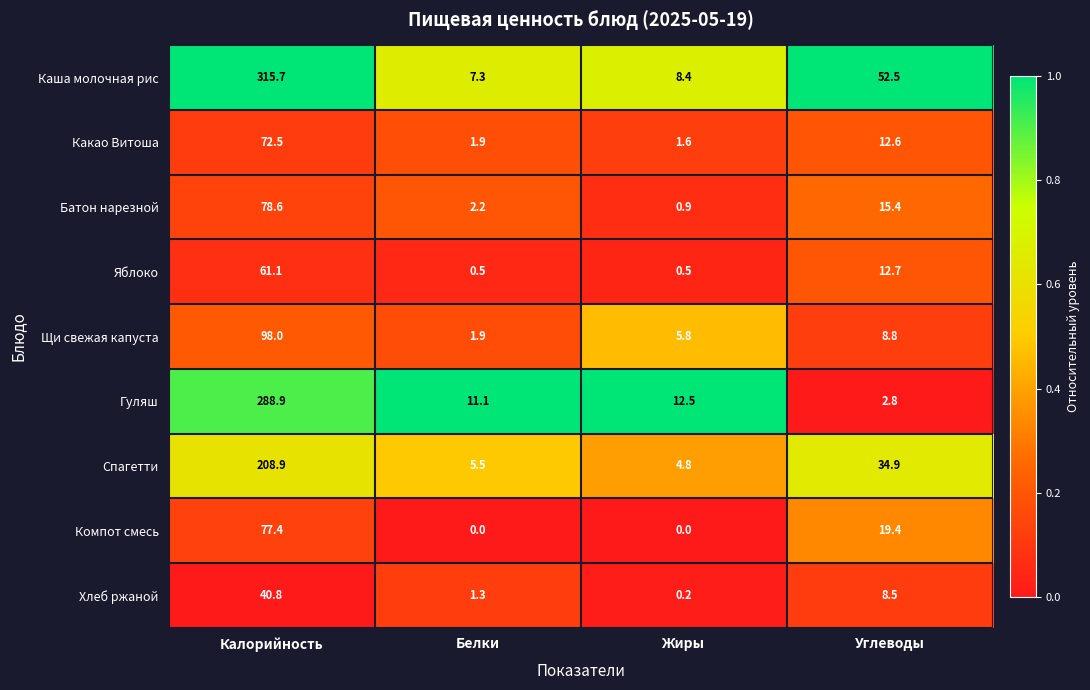

What is the spread (max minus min) of values at Жиры?

12.5